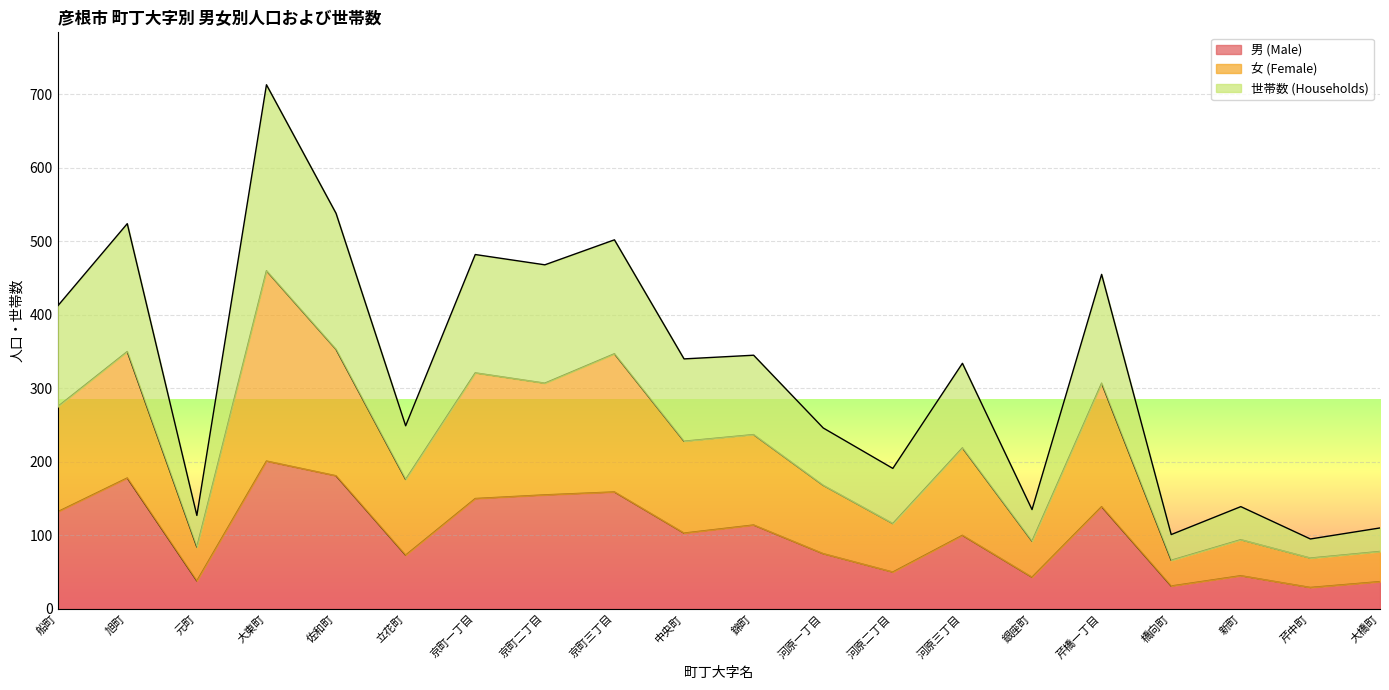

Reading left to right, what are all the values shown in this chart?

男 (Male): 132	178	38	201	181	73	150	155	159	103	114	75	50	100	43	139	31	45	29	37
女 (Female): 275	350	84	460	353	176	321	307	347	228	237	168	116	219	92	307	66	94	69	78
世帯数 (Households): 412	524	127	713	538	249	482	468	502	340	345	246	191	334	135	455	101	139	95	110